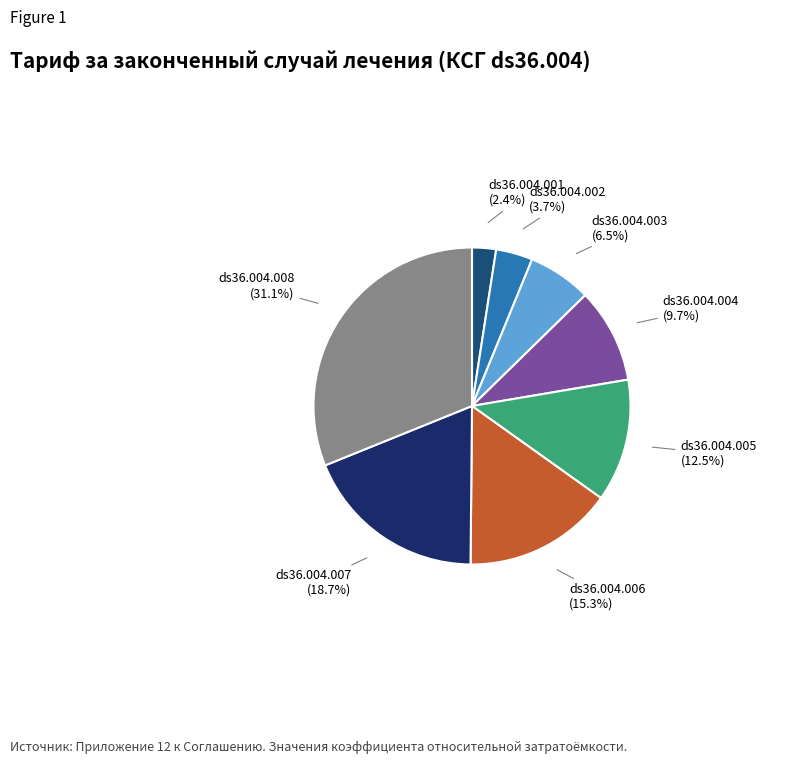

To the nearest percent, what portion does ds36.004.008 represent?

31%